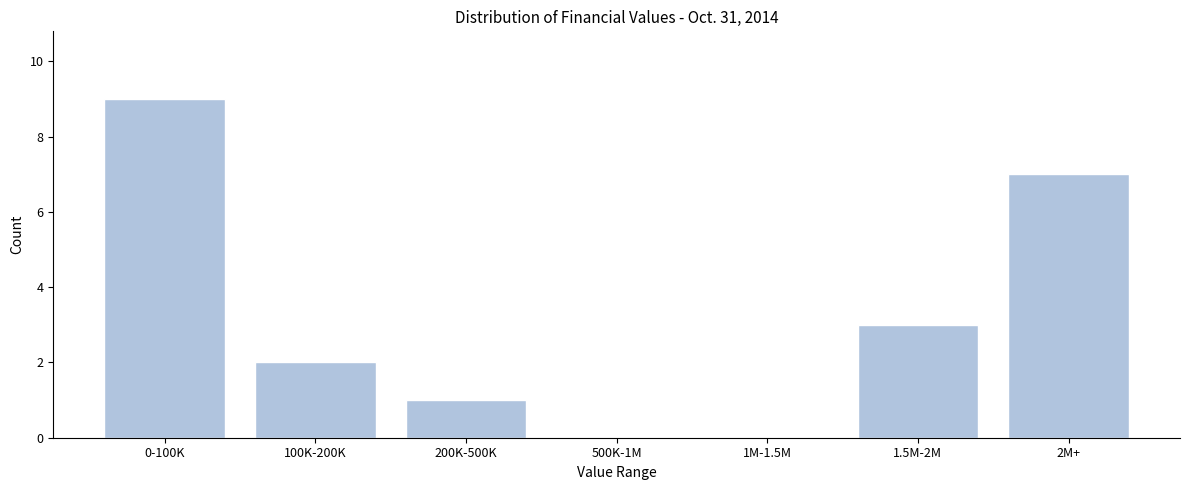

Reading left to right, extract all data points from this chart.

0-100K=9	100K-200K=2	200K-500K=1	500K-1M=0	1M-1.5M=0	1.5M-2M=3	2M+=7